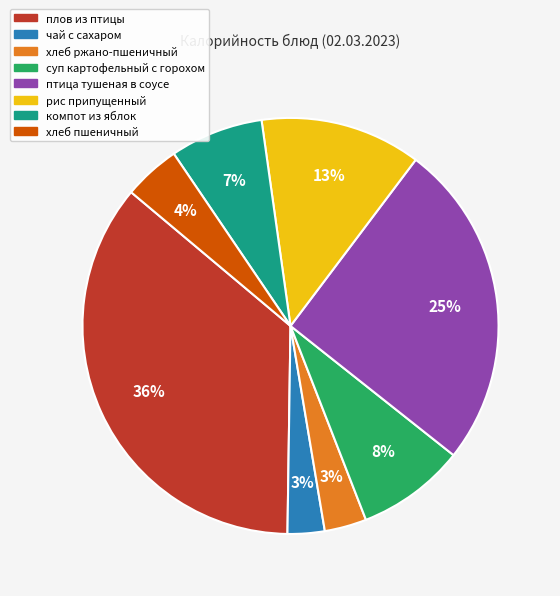

Between птица тушеная в соусе and хлеб пшеничный, which is larger?

птица тушеная в соусе